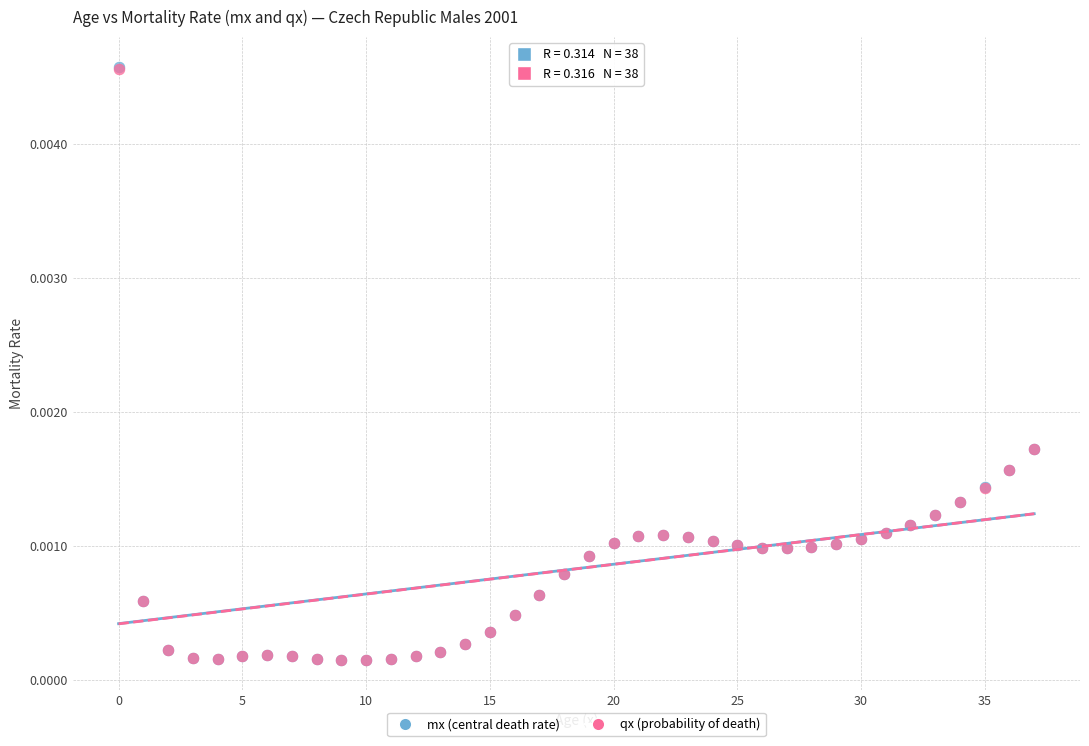

Which series has the widest spread of Y values?

mx (central death rate)